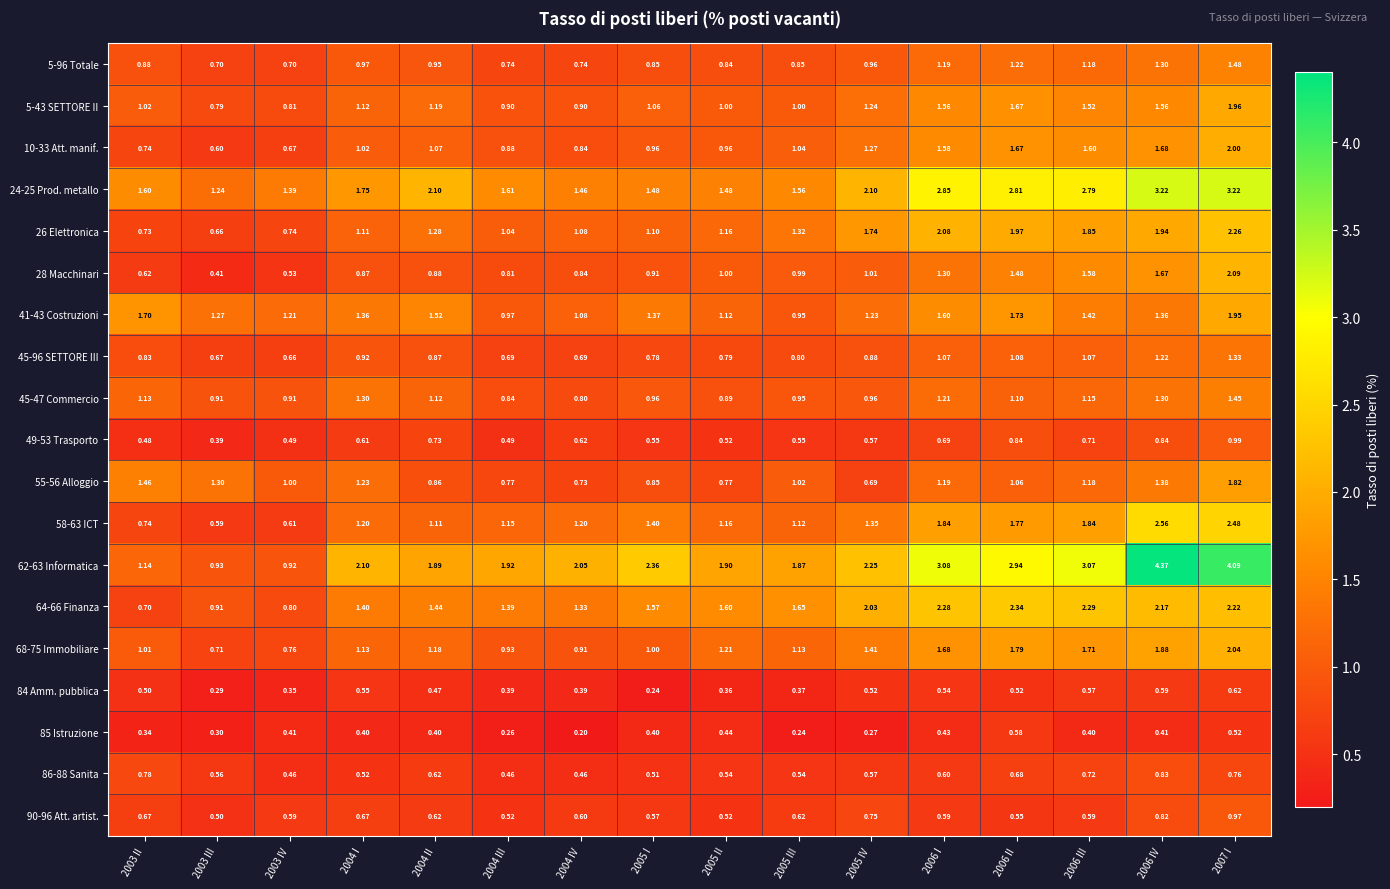

Is the value of 5-43 SETTORE II at 2003 IV greater than the value of 84 Amm. pubblica at 2004 I?

Yes